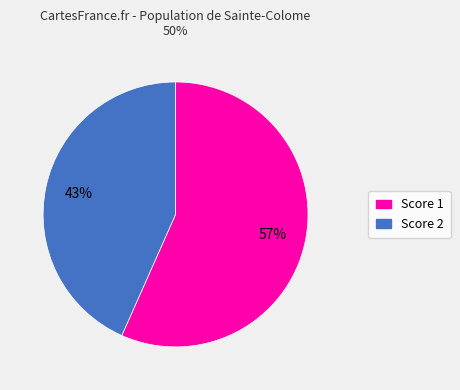

How many slices are in this pie chart?

2